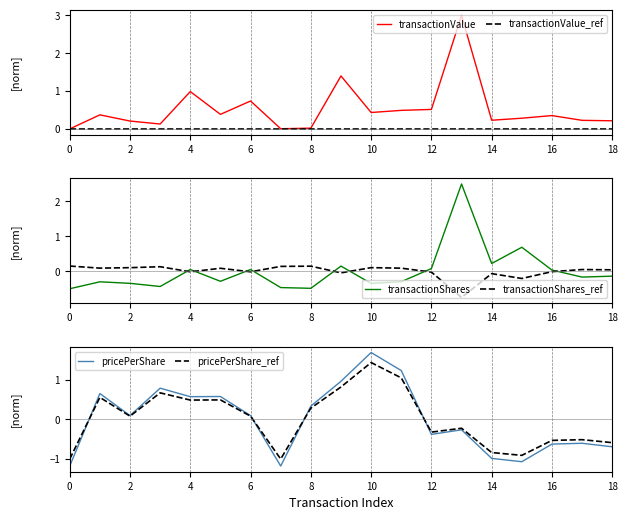

The pricePerShare series shows -1.0 at 14. True or false?

True